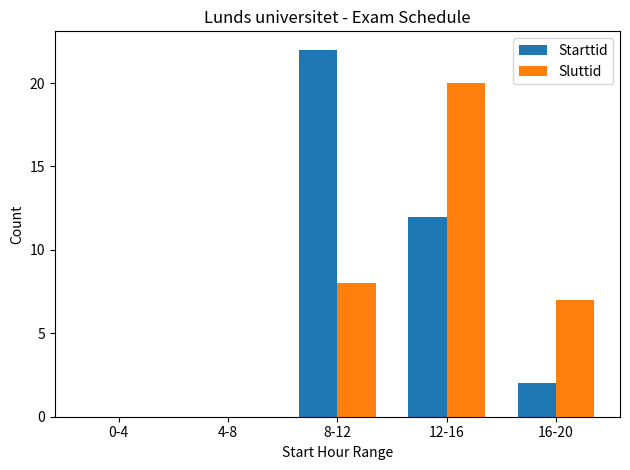

Reading right to left, list all the values displayed in this chart.

Starttid: 2	12	22	0	0
Sluttid: 7	20	8	0	0